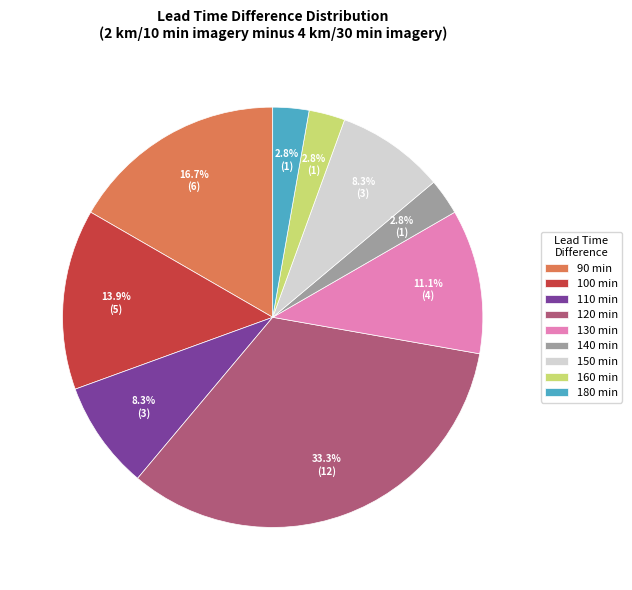

What percentage is NOT represented by 150 min?

91.7%